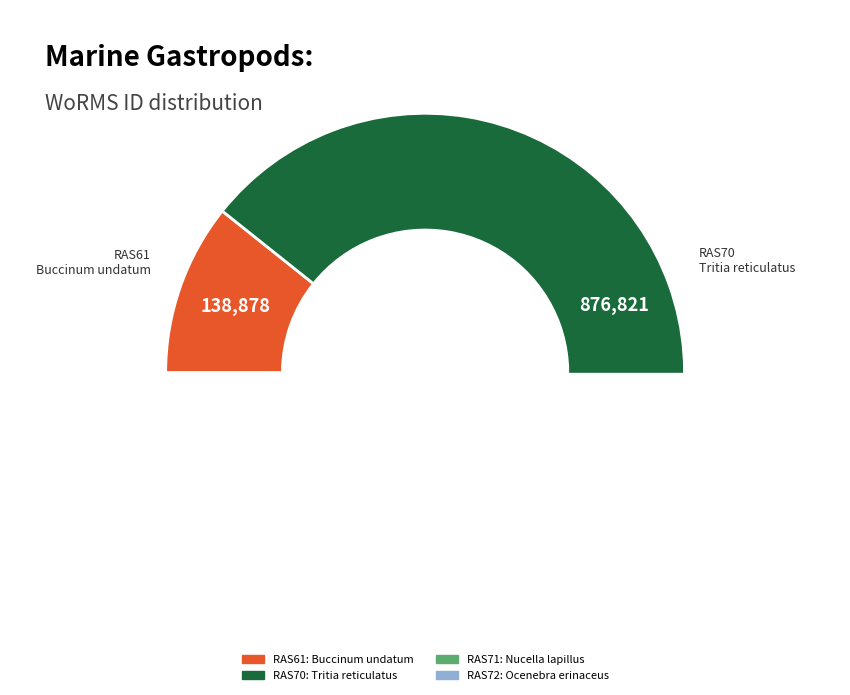

Which category has the biggest portion of the pie?

RAS70